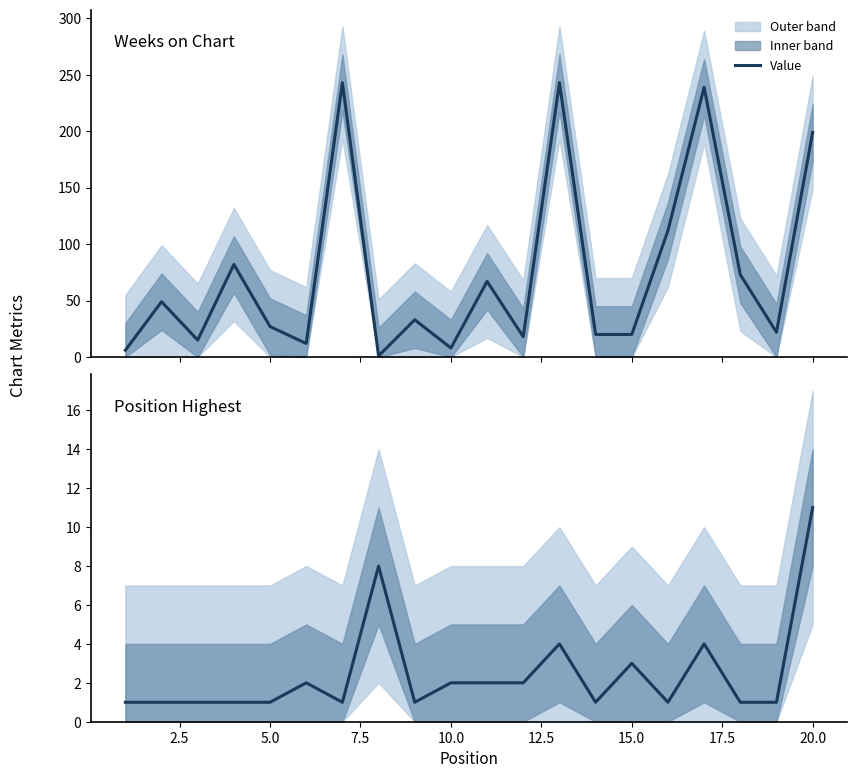

The value of Highest Position at 18 is 2. True or false?

False